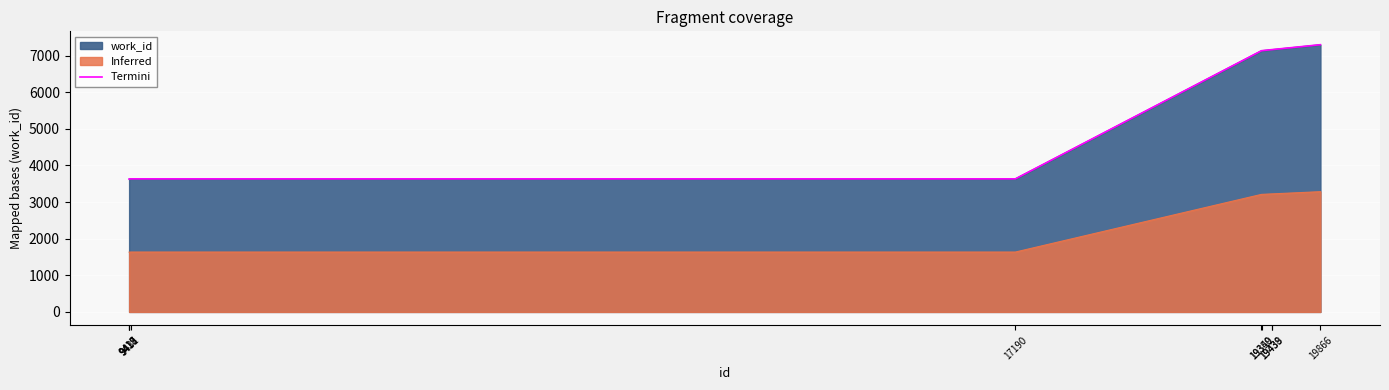

What is the difference between the values at 19350 and 9418?

3504